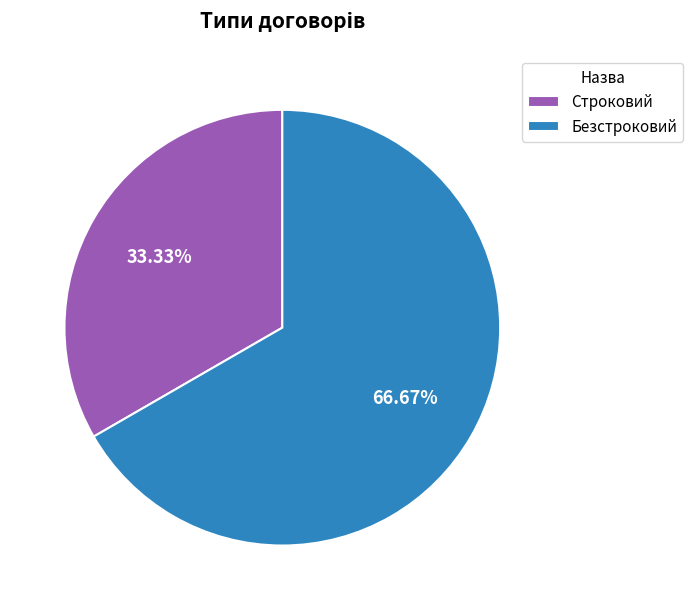

Which slice is the largest?

Безстроковий